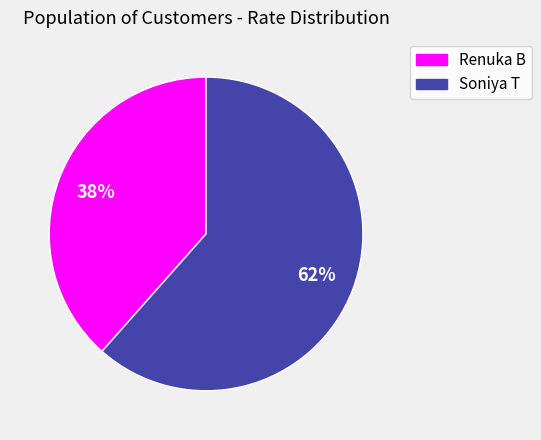

What is the majority slice?

Soniya T